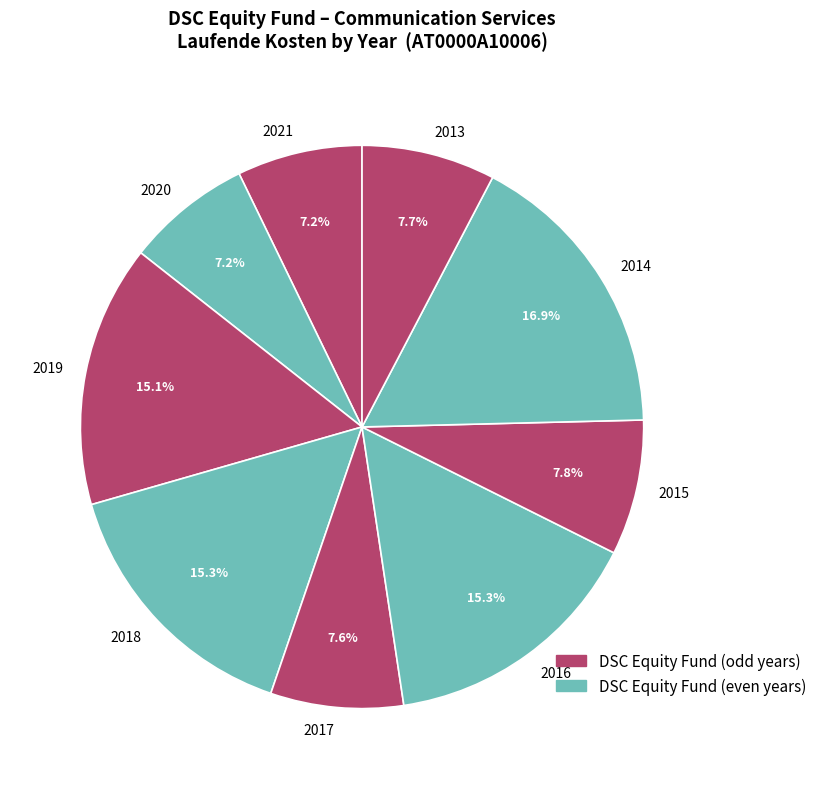

Count the number of slices in the pie.

9